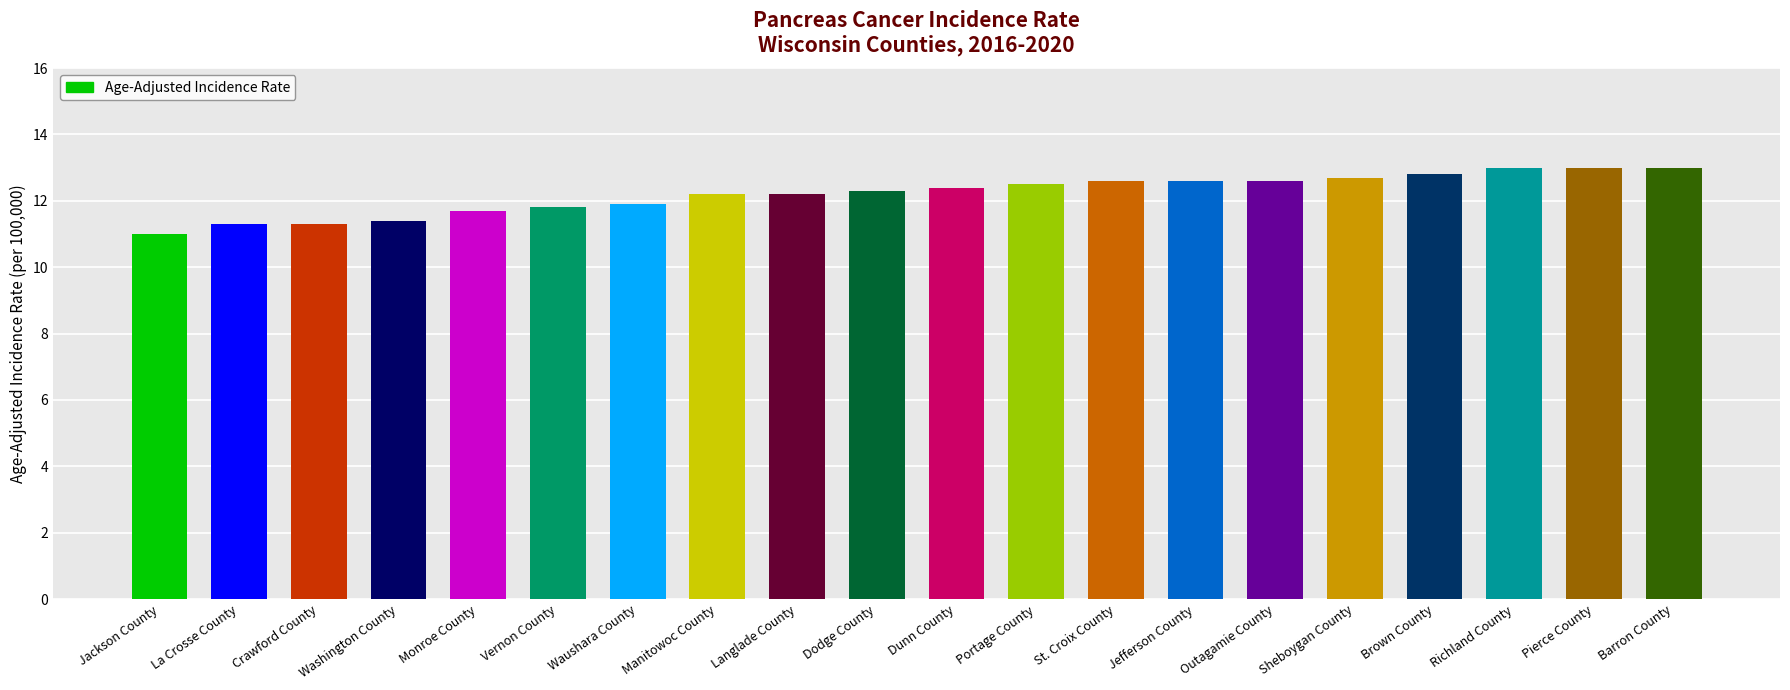

What is the sum of all values?

244.3